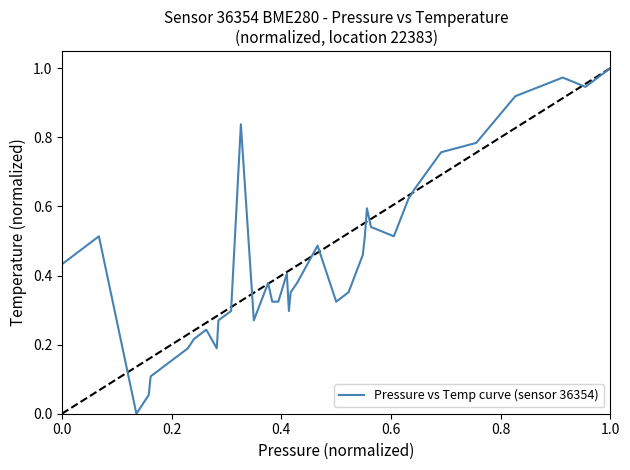

Reading left to right, transcribe all the data shown in this chart.

0.4	0.5	0.0	0.1	0.1	0.2	0.2	0.2	0.2	0.3	0.3	0.8	0.3	0.3	0.4	0.3	0.3	0.3	0.4	0.3	0.4	0.4	0.5	0.5	0.3	0.4	0.5	0.5	0.5	0.6	0.5	0.5	0.6	0.6	0.8	0.8	0.9	1.0	0.9	1.0